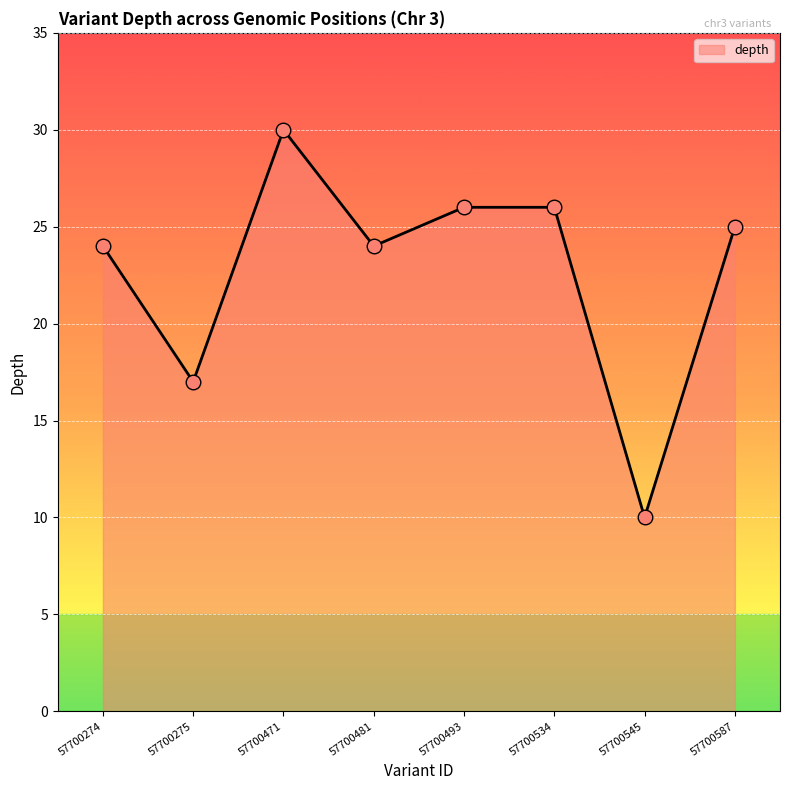

Which has a higher value, 57700275 or 57700493?

57700493